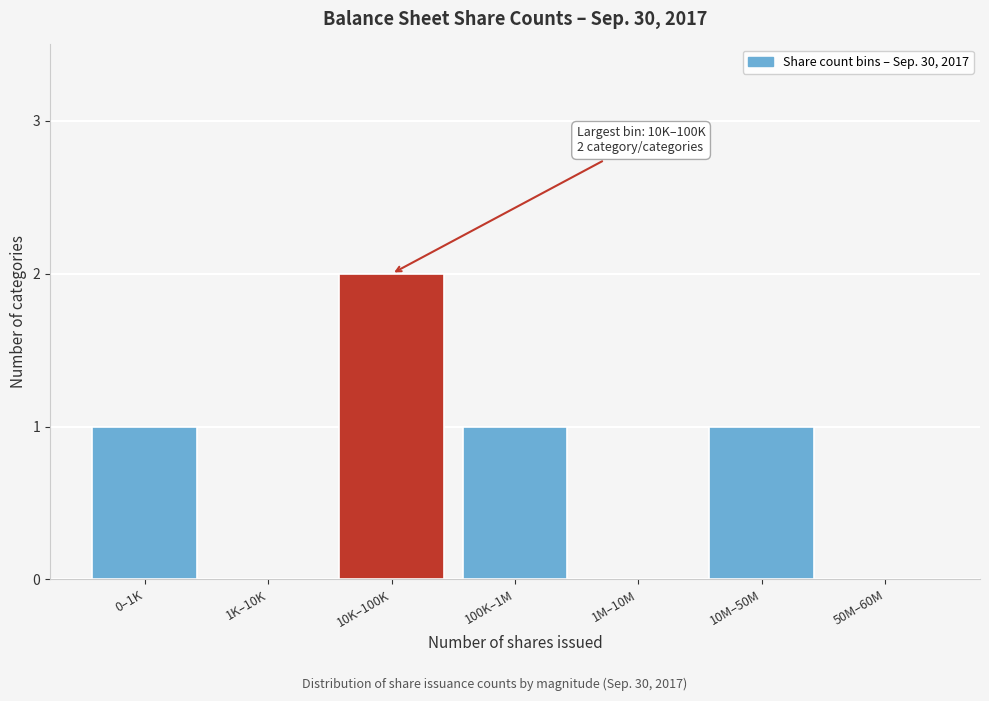

Reading left to right, what are all the values shown in this chart?

0–1K=1	1K–10K=0	10K–100K=2	100K–1M=1	1M–10M=0	10M–50M=1	50M–60M=0